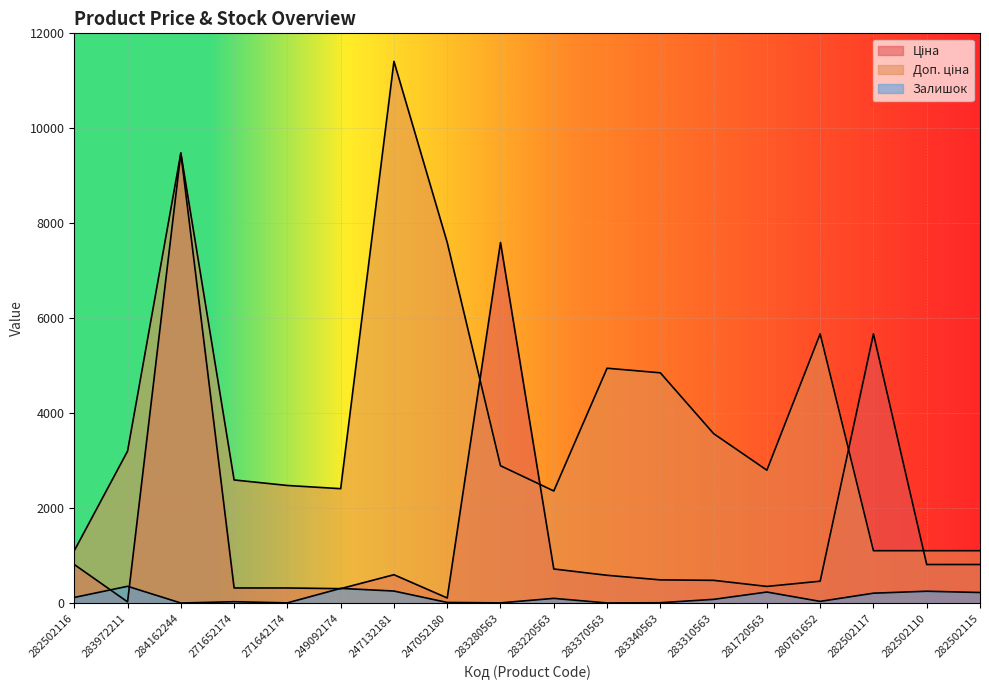

List the labels in order of Залишок value, smallest first.

284162244, 283370563, 271642174, 283280563, 283340563, 247052180, 271652174, 280761652, 283310563, 283220563, 282502116, 282502117, 282502115, 281720563, 282502110, 247132181, 249092174, 283972211